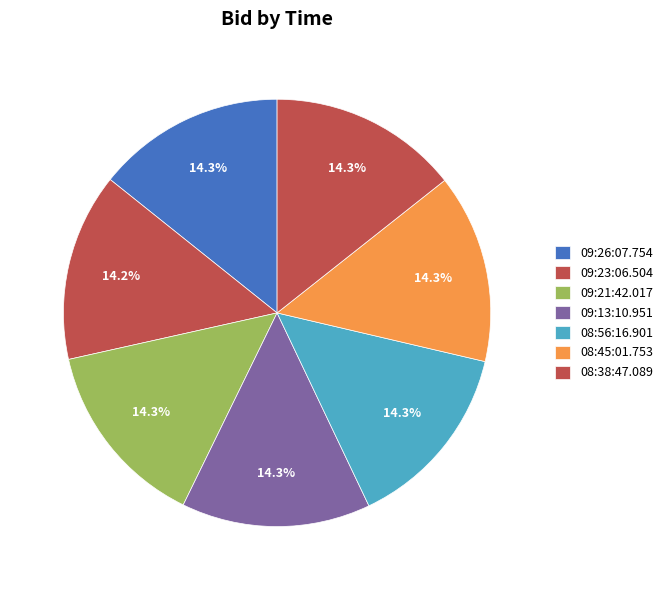

How many slices are in this pie chart?

7